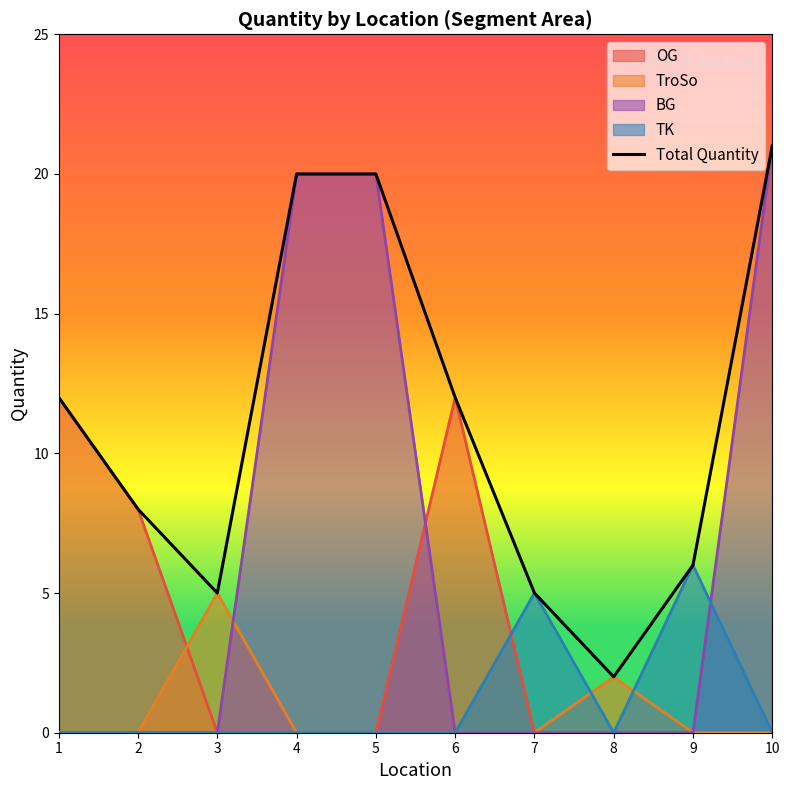

Reading left to right, list all the values displayed in this chart.

12	8	5	20	20	12	5	2	6	21